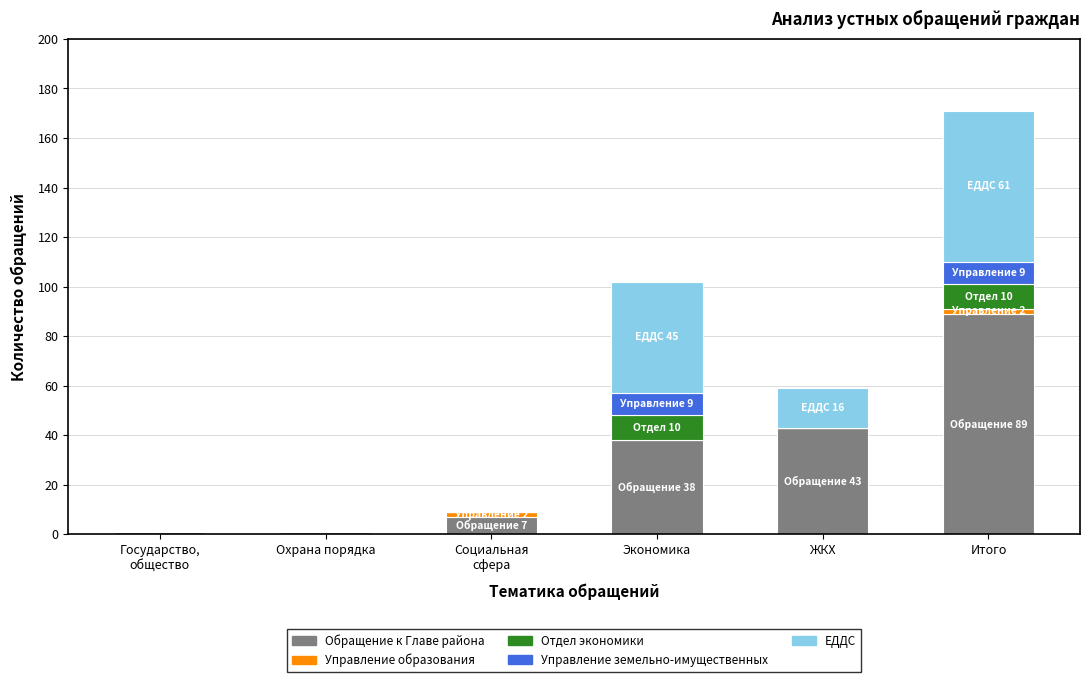

What value does the Обращение к Главе района series have at ЖКХ?

43